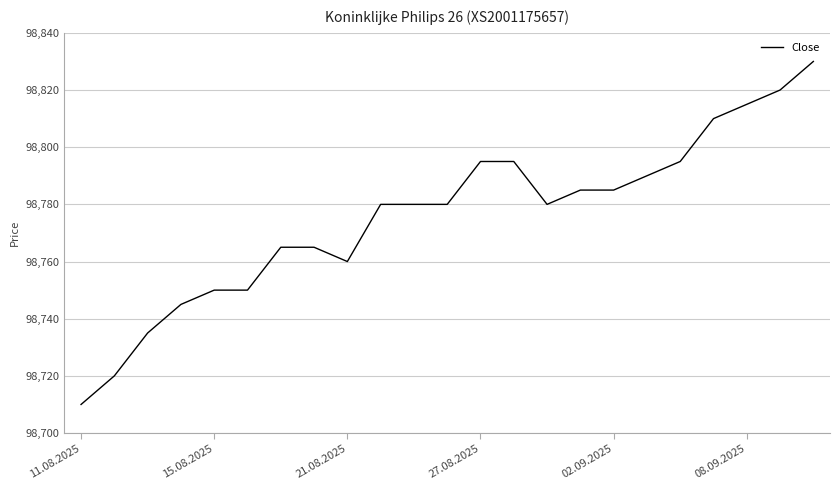

What is the smallest value displayed?

98710